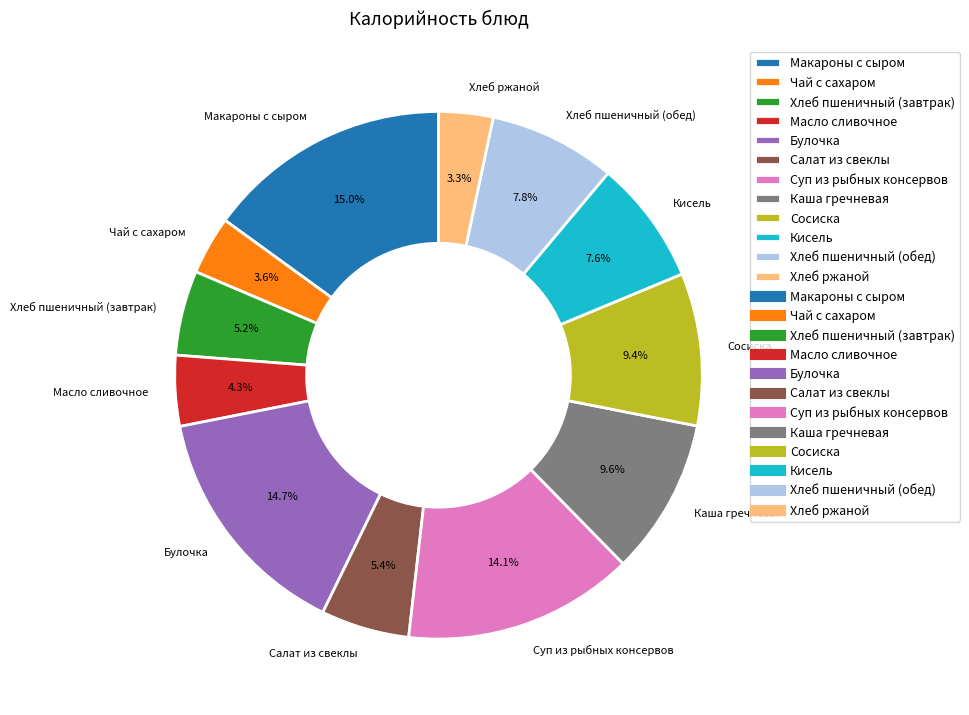

True or false: Кисель accounts for 8% of the total.

True